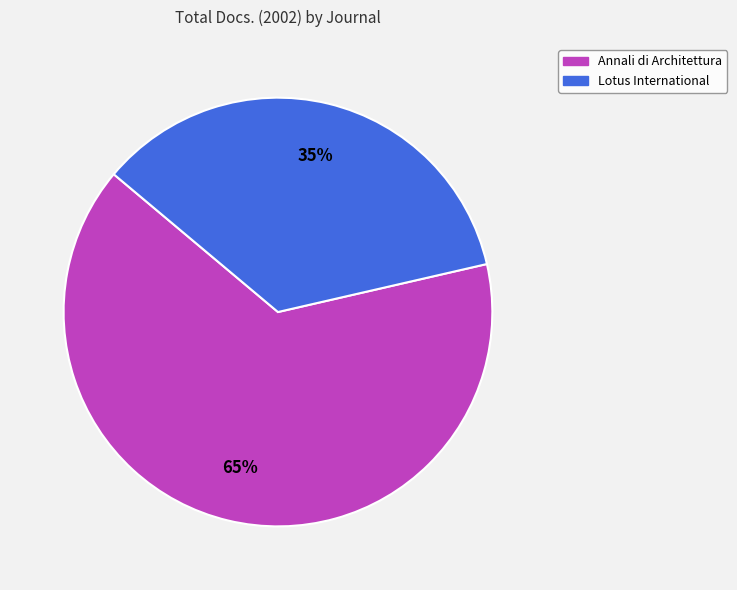

Between Annali di Architettura and Lotus International, which is larger?

Annali di Architettura